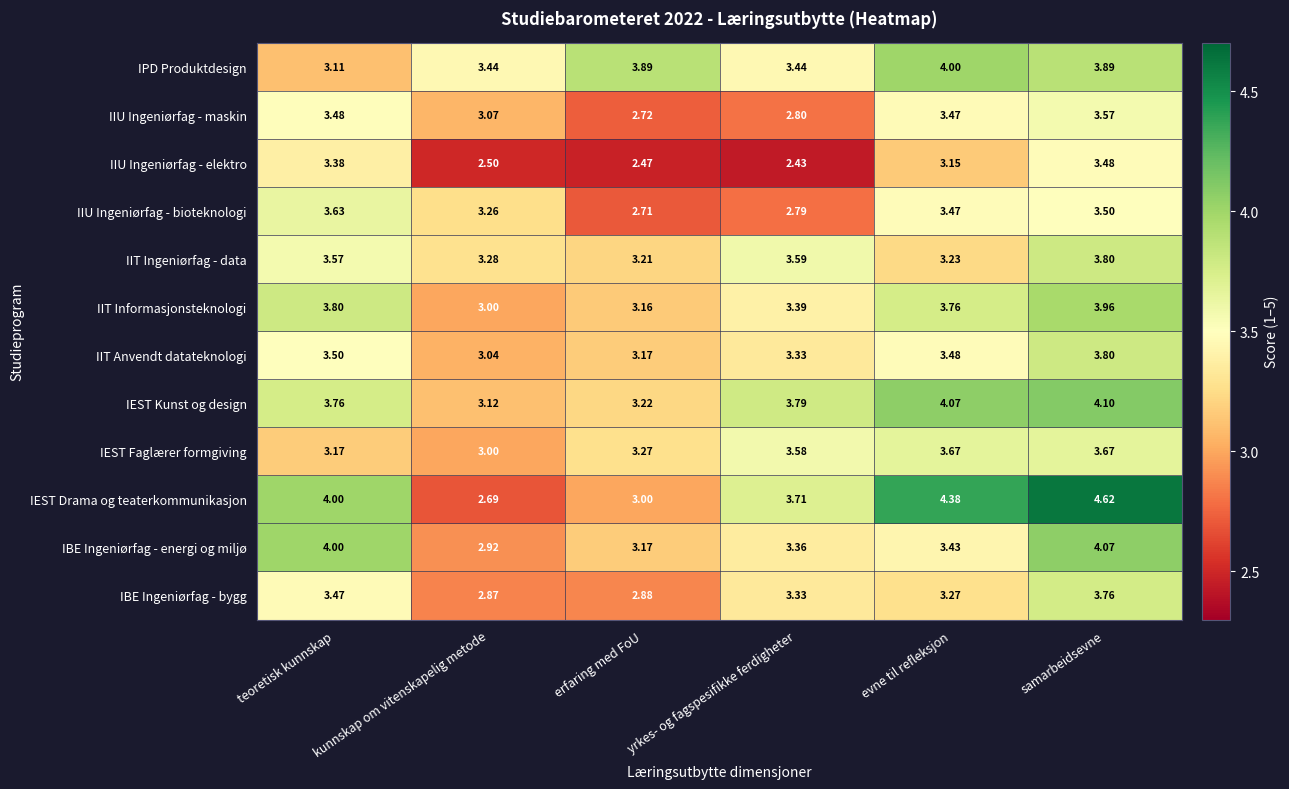

Which series has the largest total across all categories?

IEST Drama og teaterkommunikasjon